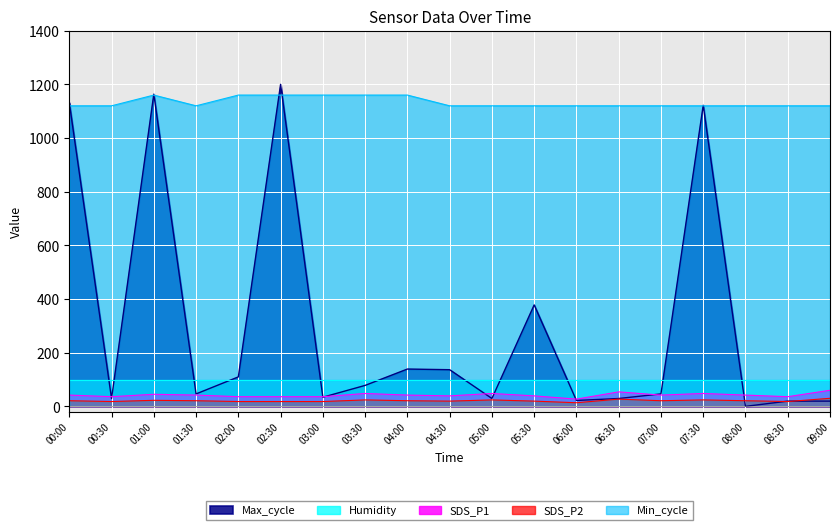

What is the value of the SDS_P2 point at the 1st from the left?

21.0